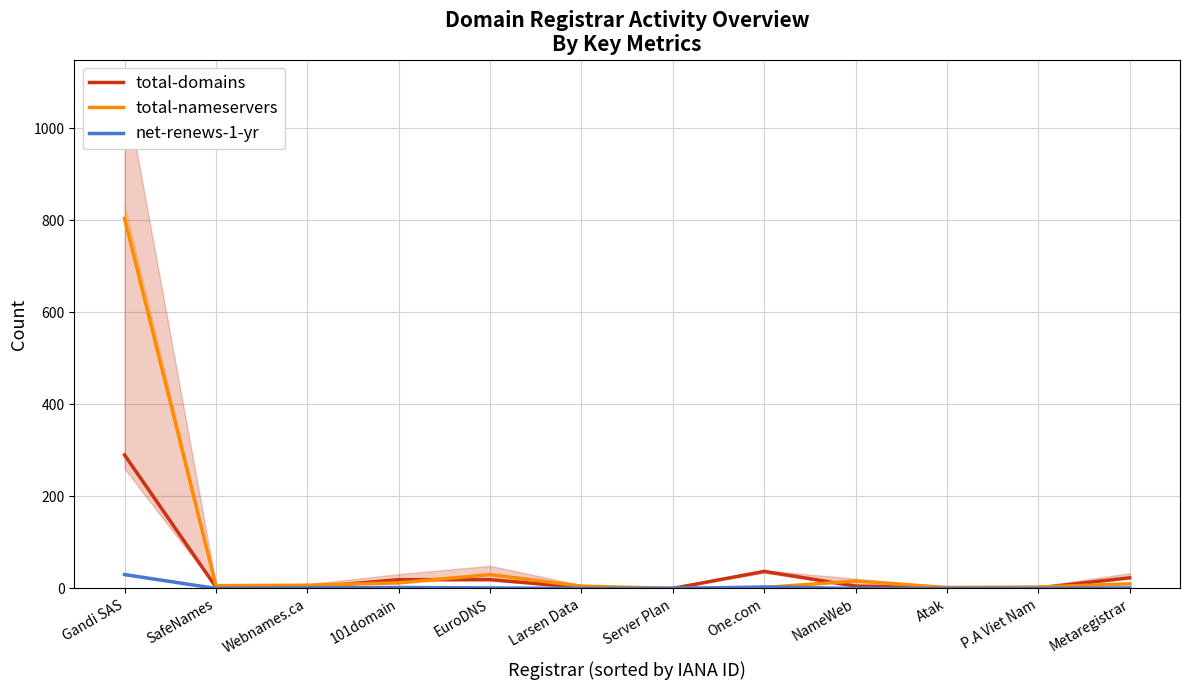

What is the average value of the net-renews-1-yr series?

3